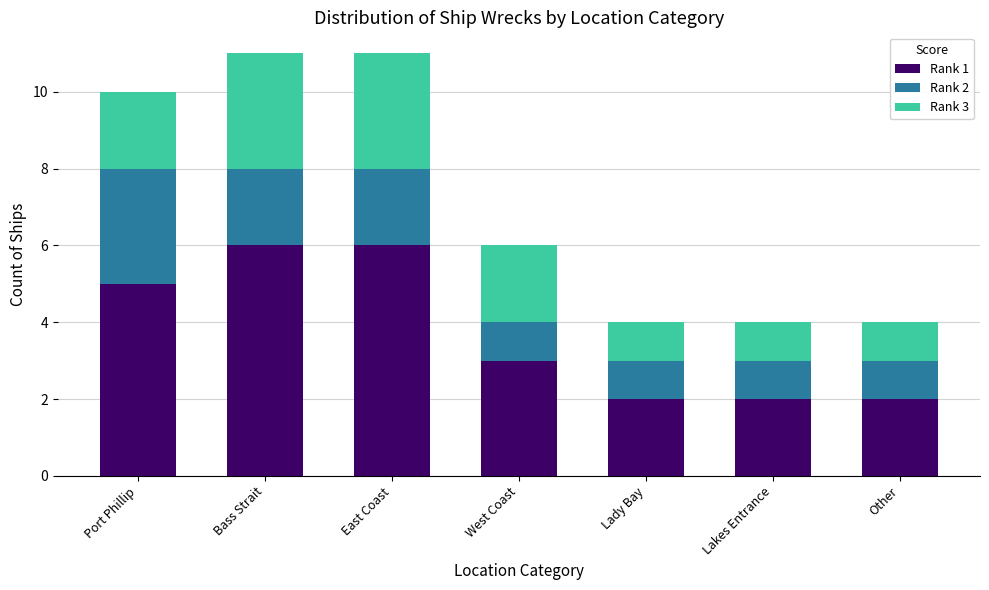

What is the total value across all series at Lady Bay?

4